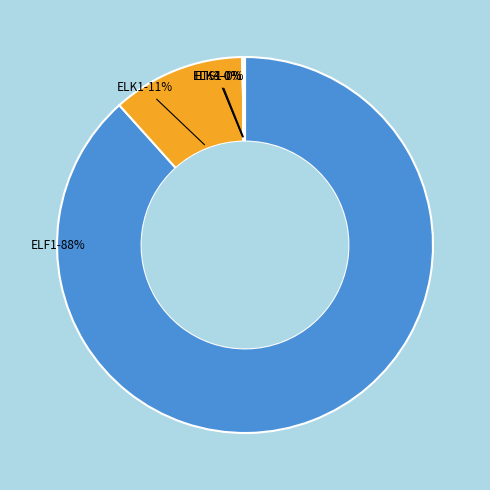

Is there any slice that represents more than half of the pie?

Yes